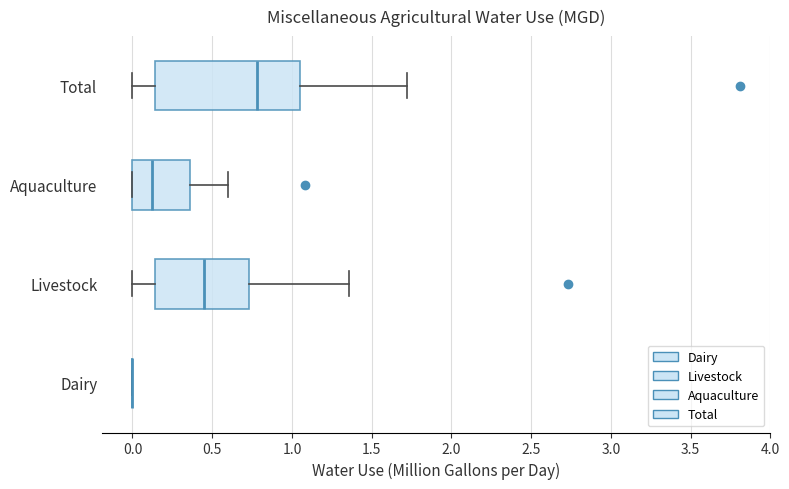

Reading bottom to top, read every box against the x-axis: the position of its median line, the range the box covers, and the ends of its whiskers. The values are not printed on the chart, so give them approximately, as read against the axis.

Dairy: box collapsed to a line at 0.00, whiskers 0.00 to 0.00
Livestock: median 0.45, box 0.15 to 0.75, whiskers 0.00 to 1.35
Aquaculture: median 0.10, box 0.00 to 0.35, whiskers 0.00 to 0.60
Total: median 0.80, box 0.15 to 1.05, whiskers 0.00 to 1.70